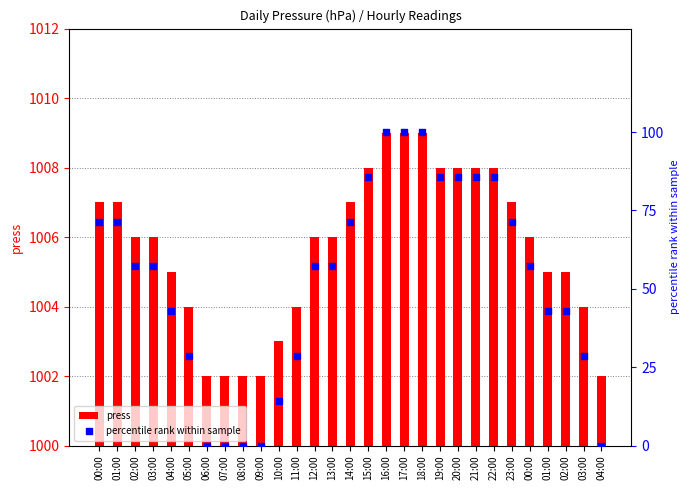

At which category is the sum across all series the highest?

16:00